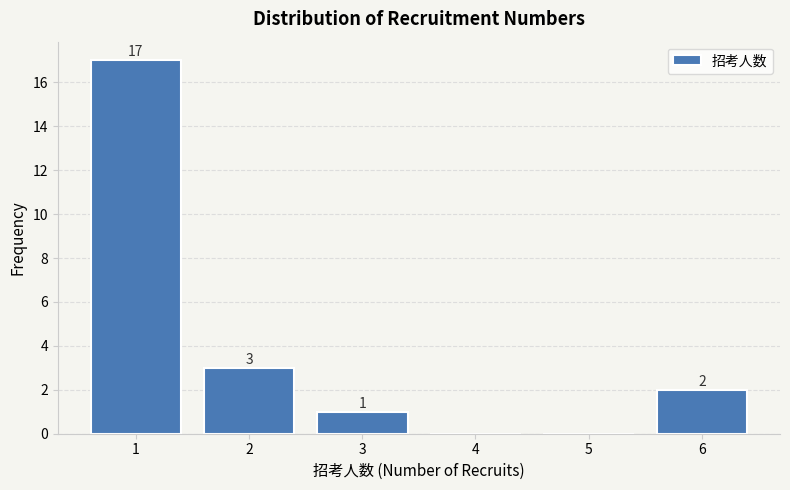

Over which range of the x-axis is the bar tallest?

0.5 to 1.5